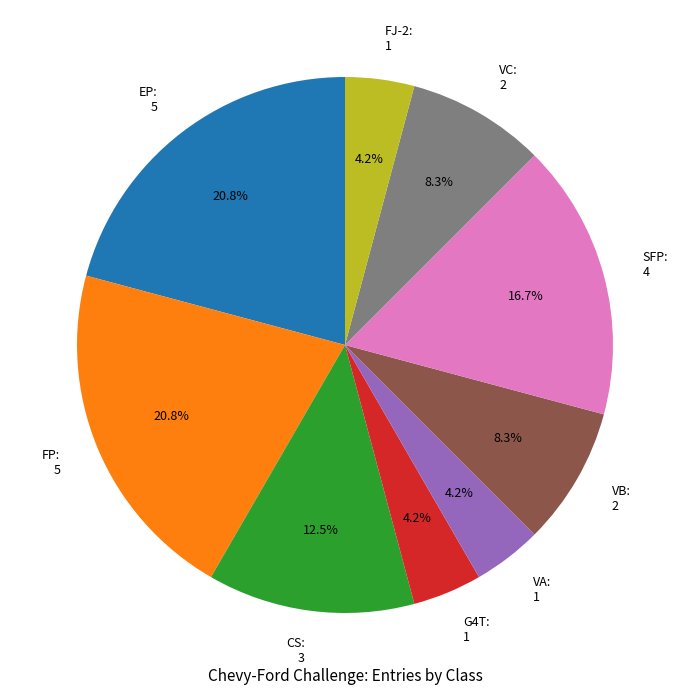

What is the ratio of the value at VB to the value at FP?

0.4